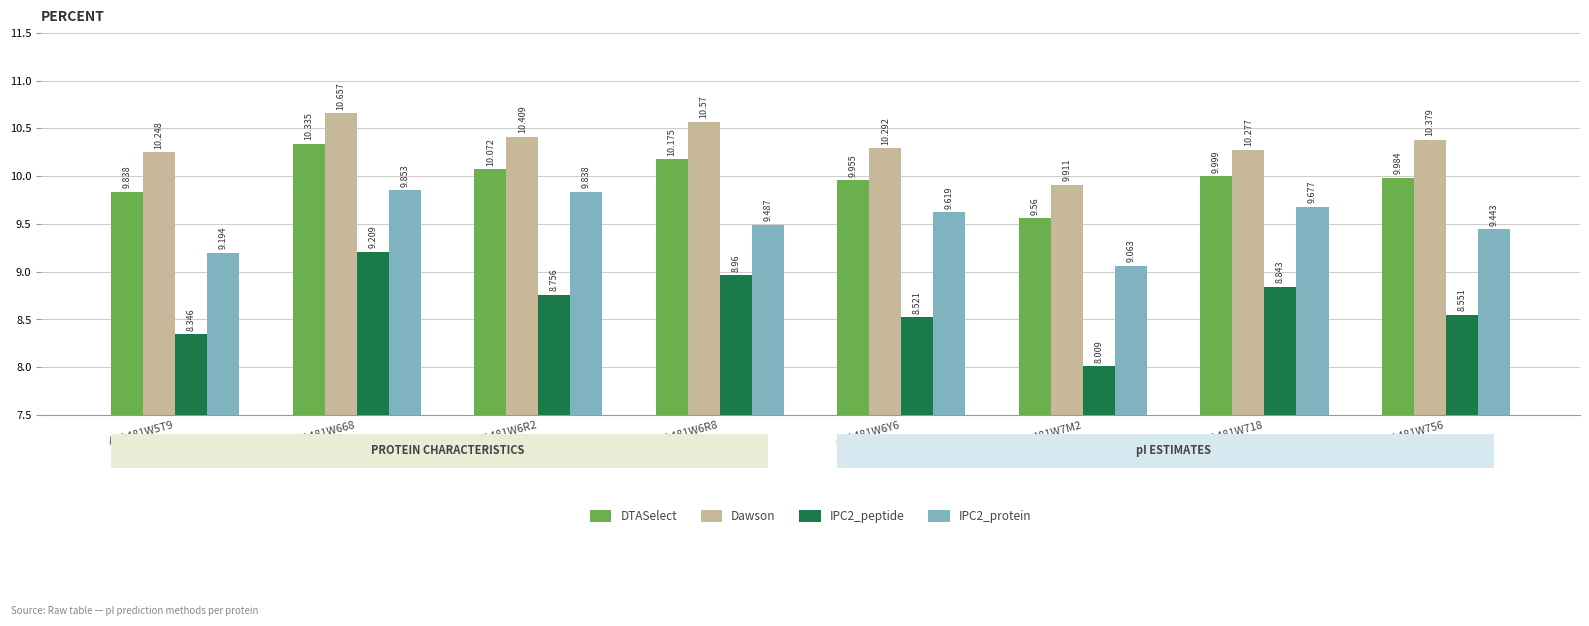

What is the label of the 2nd bar from the right?

A0A481W718